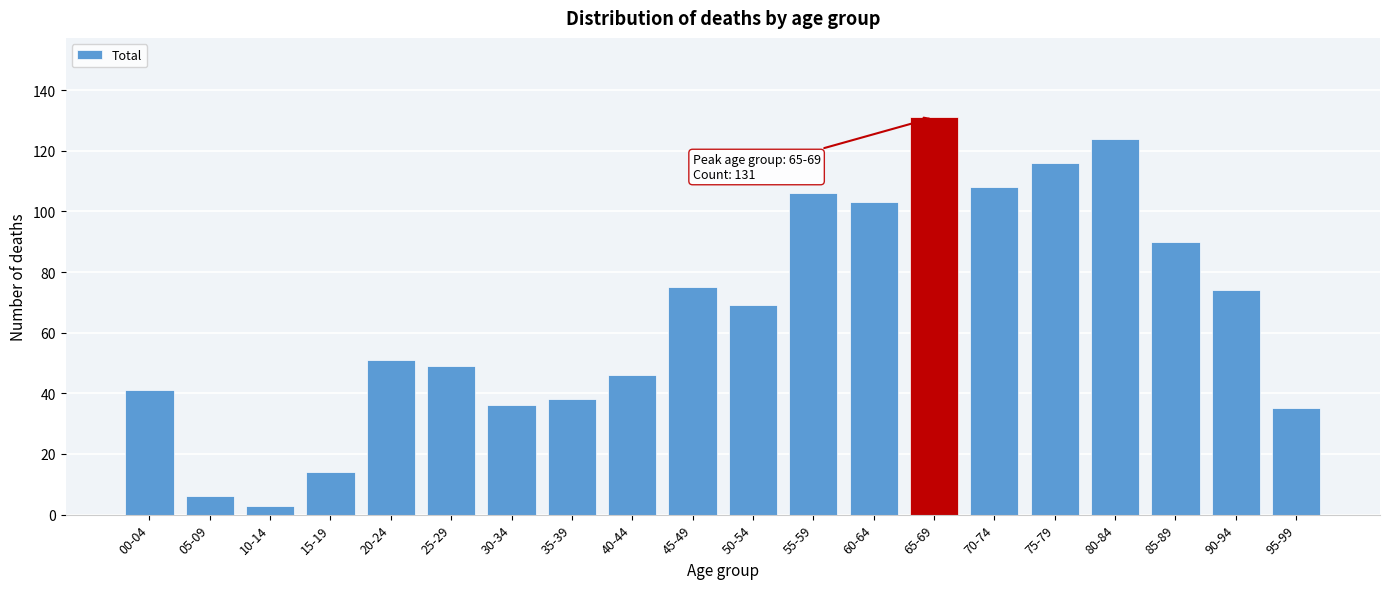

Reading left to right, extract all data points from this chart.

00-04=41	05-09=6	10-14=3	15-19=14	20-24=51	25-29=49	30-34=36	35-39=38	40-44=46	45-49=75	50-54=69	55-59=106	60-64=103	65-69=131	70-74=108	75-79=116	80-84=124	85-89=90	90-94=74	95-99=35